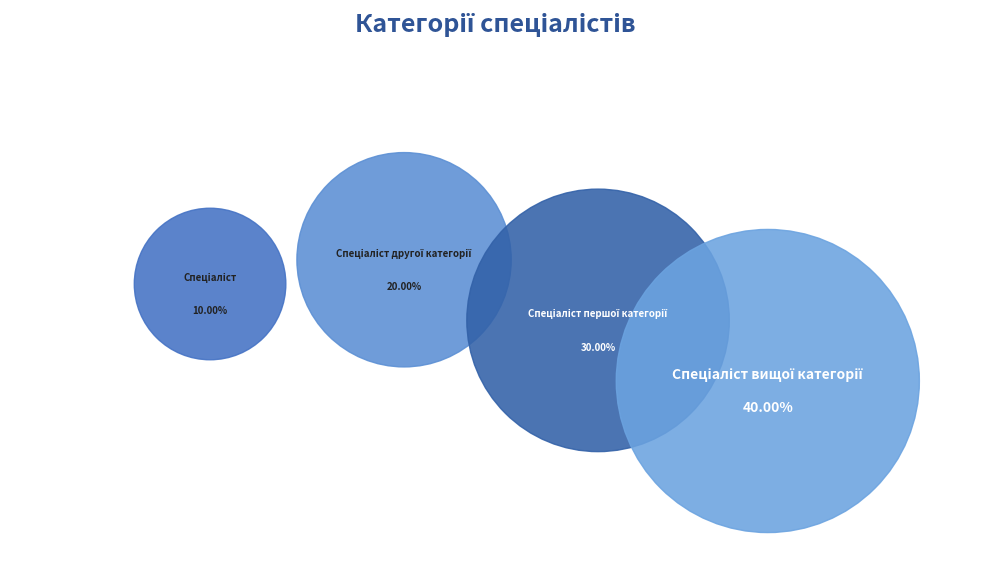

What percentage do Спеціаліст вищої категорії and Спеціаліст together represent?

50.0%